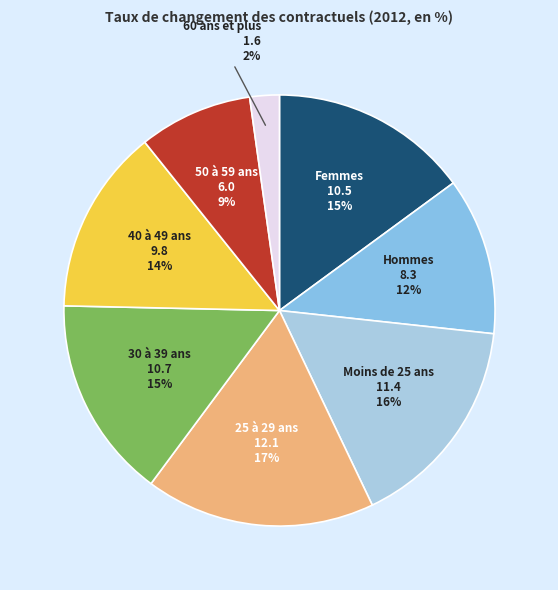

Between 25 à 29 ans and 30 à 39 ans, which is larger?

25 à 29 ans